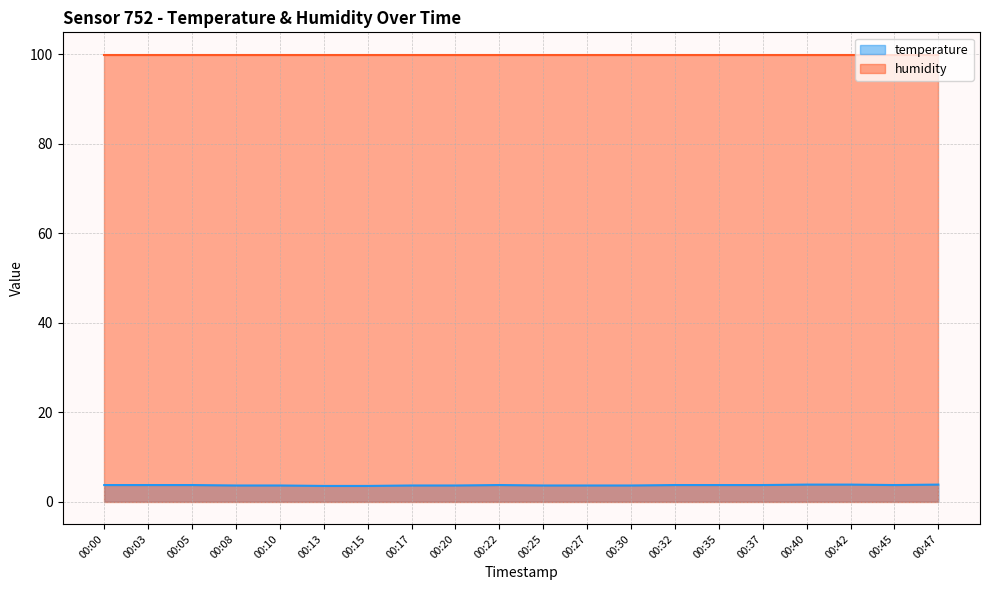

Which category has the highest value across all series?

00:40